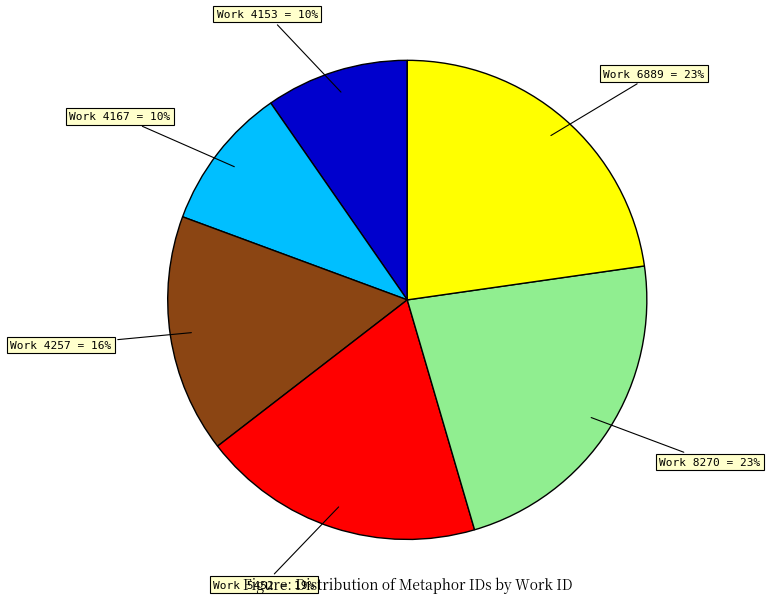

To the nearest percent, what is the average slice percentage?

17%